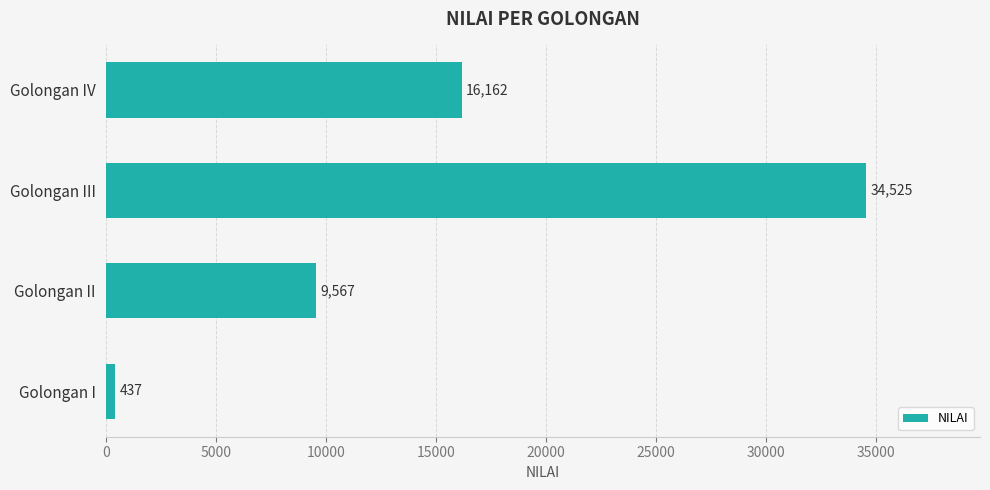

Count the values in the range 9567 to 34525.

3